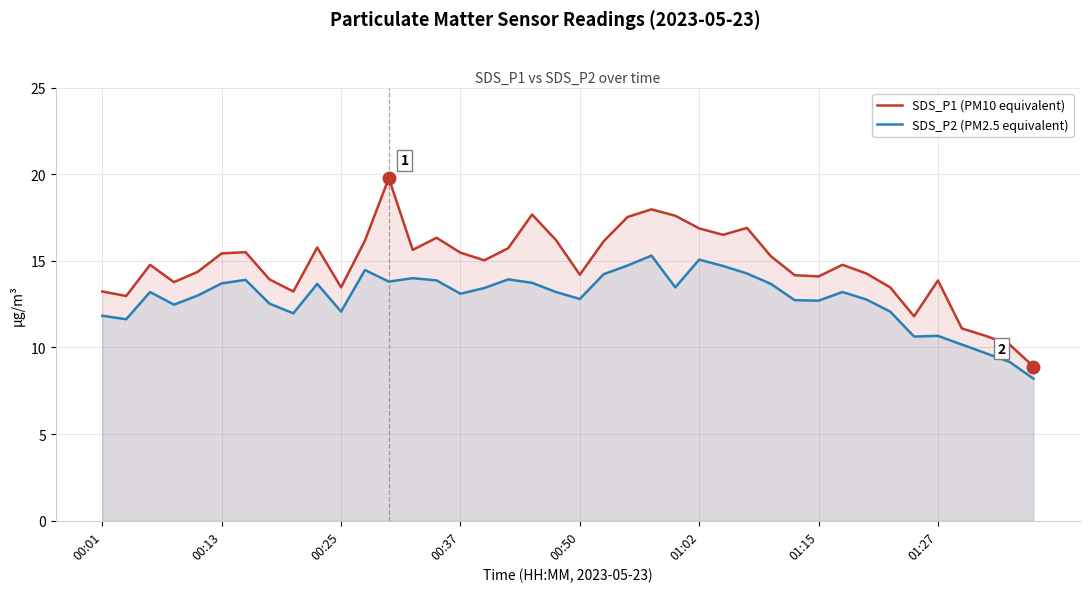

How many interior local valleys does the SDS_P1 (PM10 equivalent) series have?

10